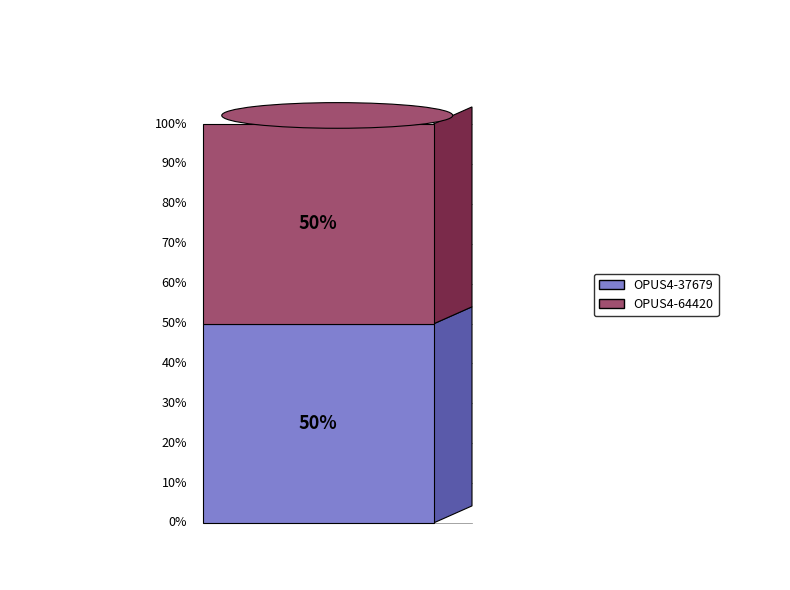

True or false: OPUS4-37679 accounts for 42% of the total.

False